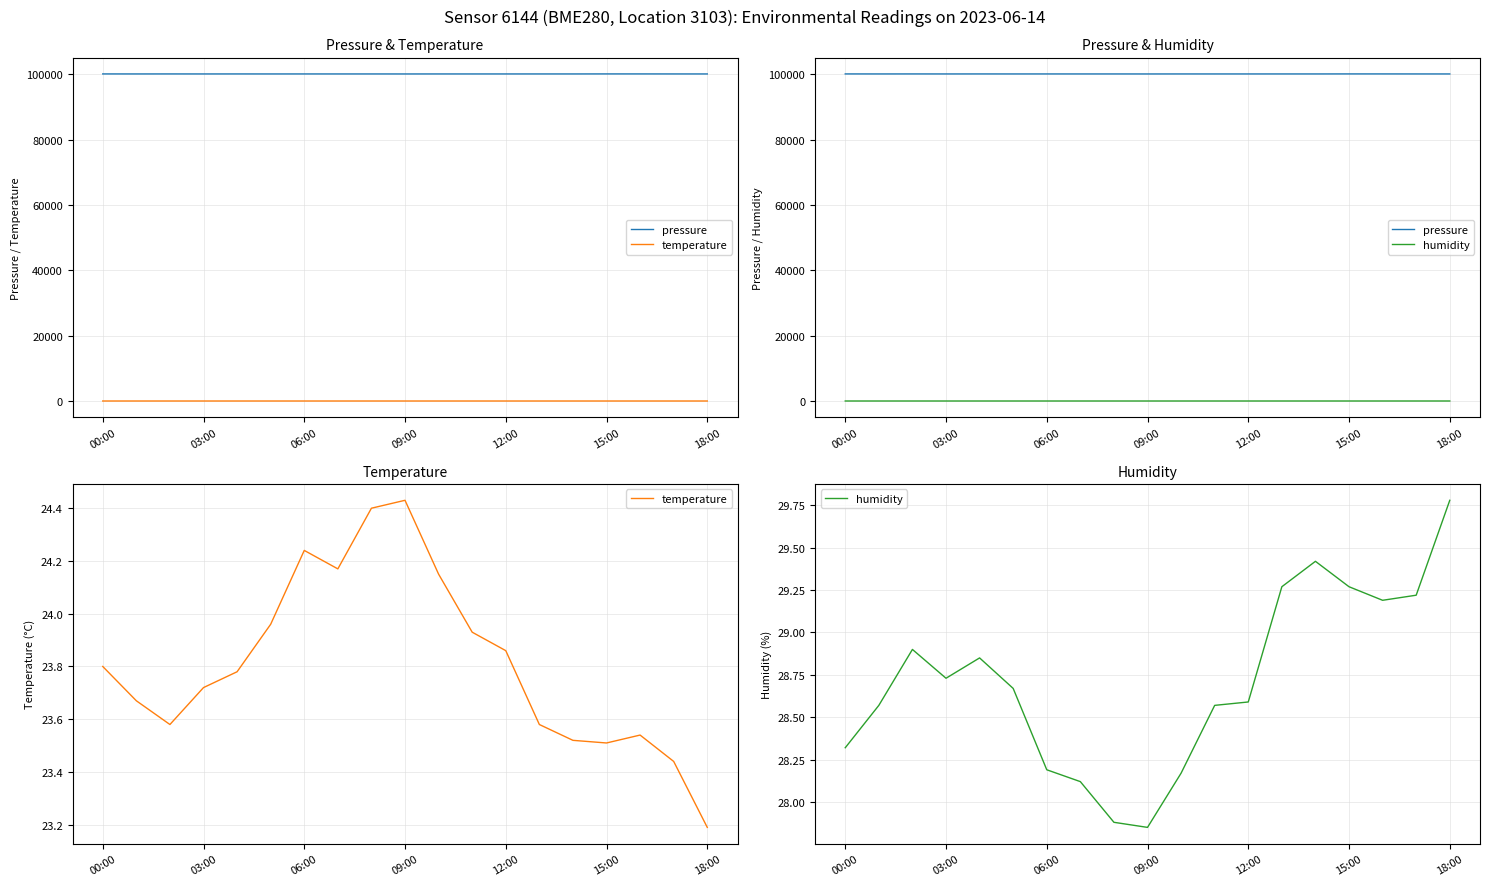

What is the lowest value of the temperature series?

23.2